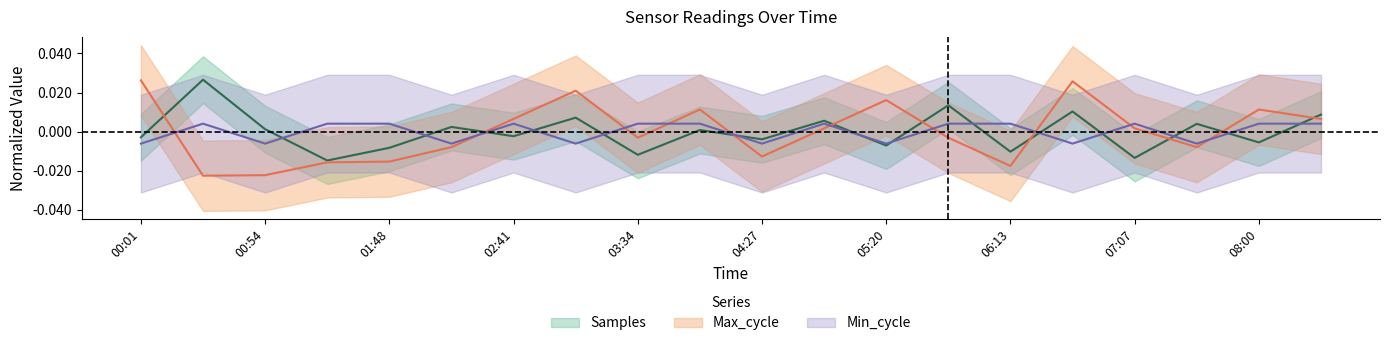

Which series ends up on top after the final intersection of Max_cycle and Samples?

Samples